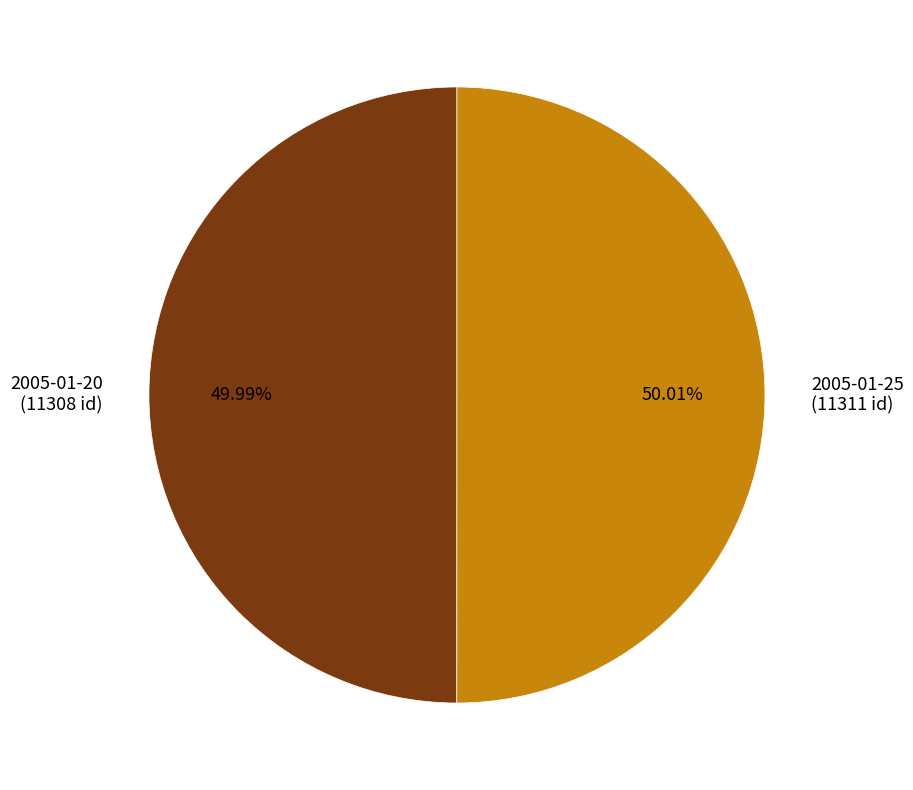

Approximately how many times larger is the value at 2005-01-20 compared to 2005-01-25?

1.0